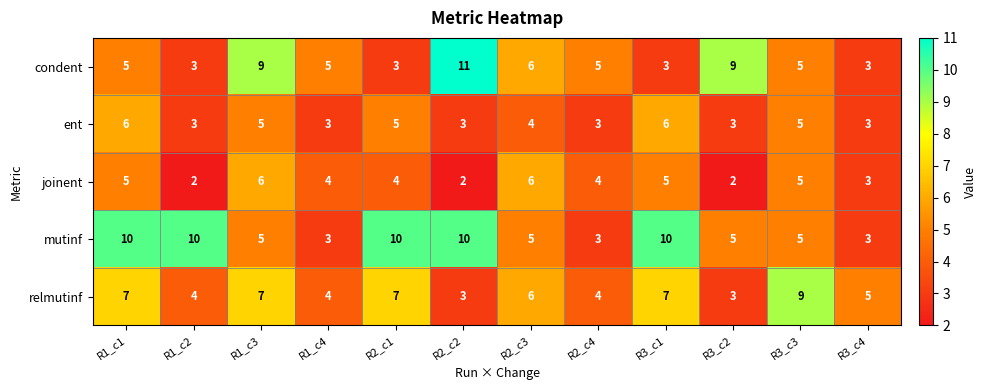

Which series has the widest spread of values?

condent